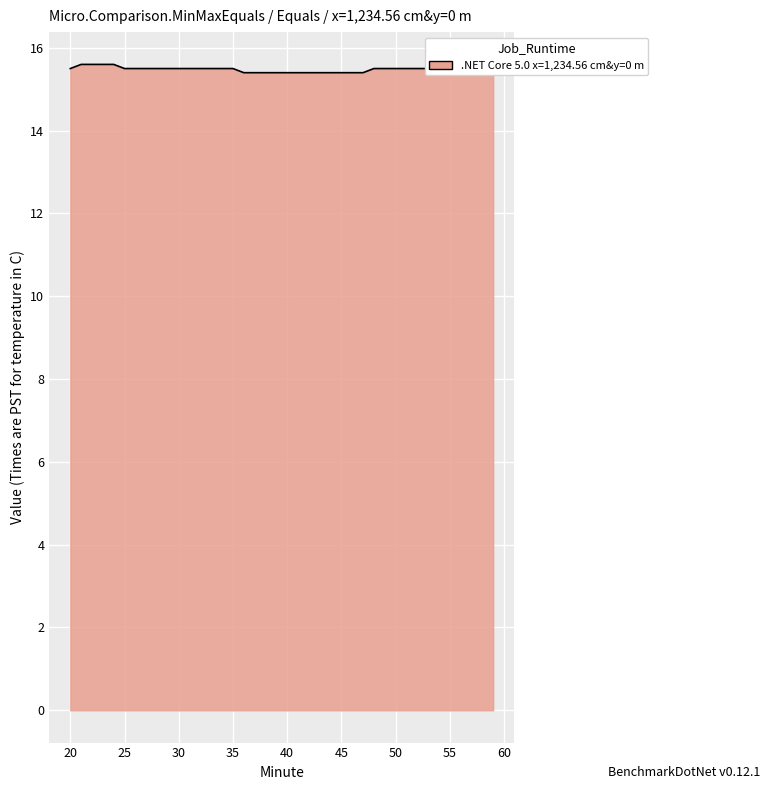

What is the value of the 11th point from the left?

15.5